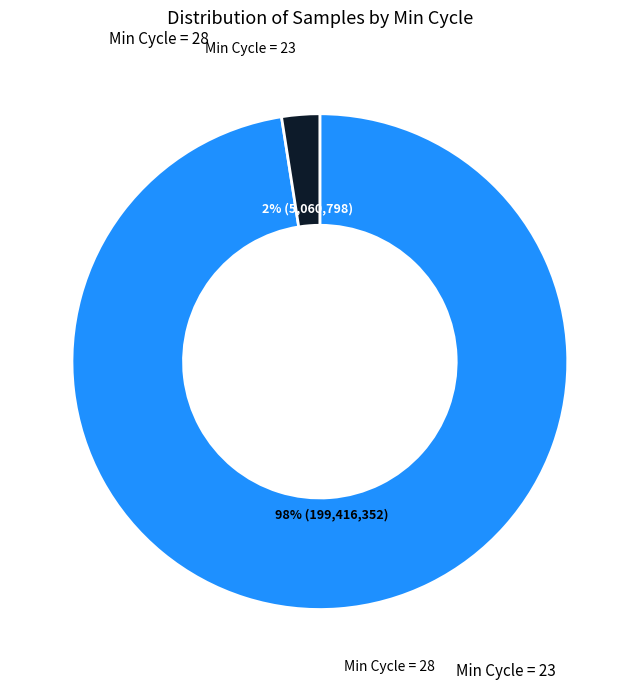

Is there any slice that represents more than half of the pie?

Yes